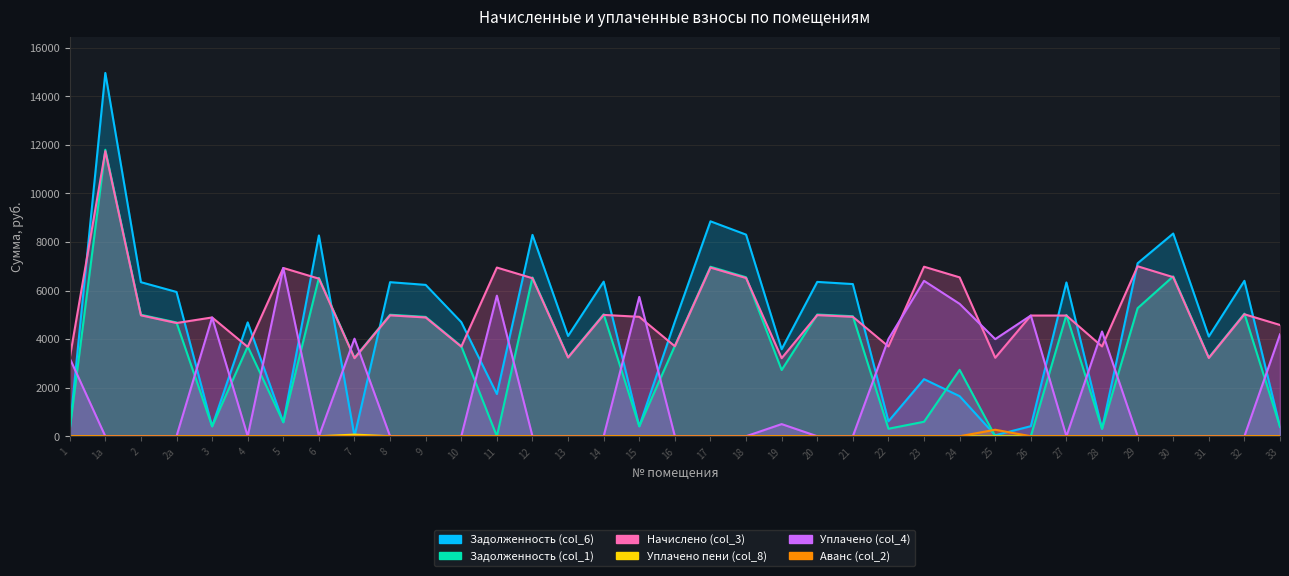

What is the spread (max minus min) of values at 20?

6357.4